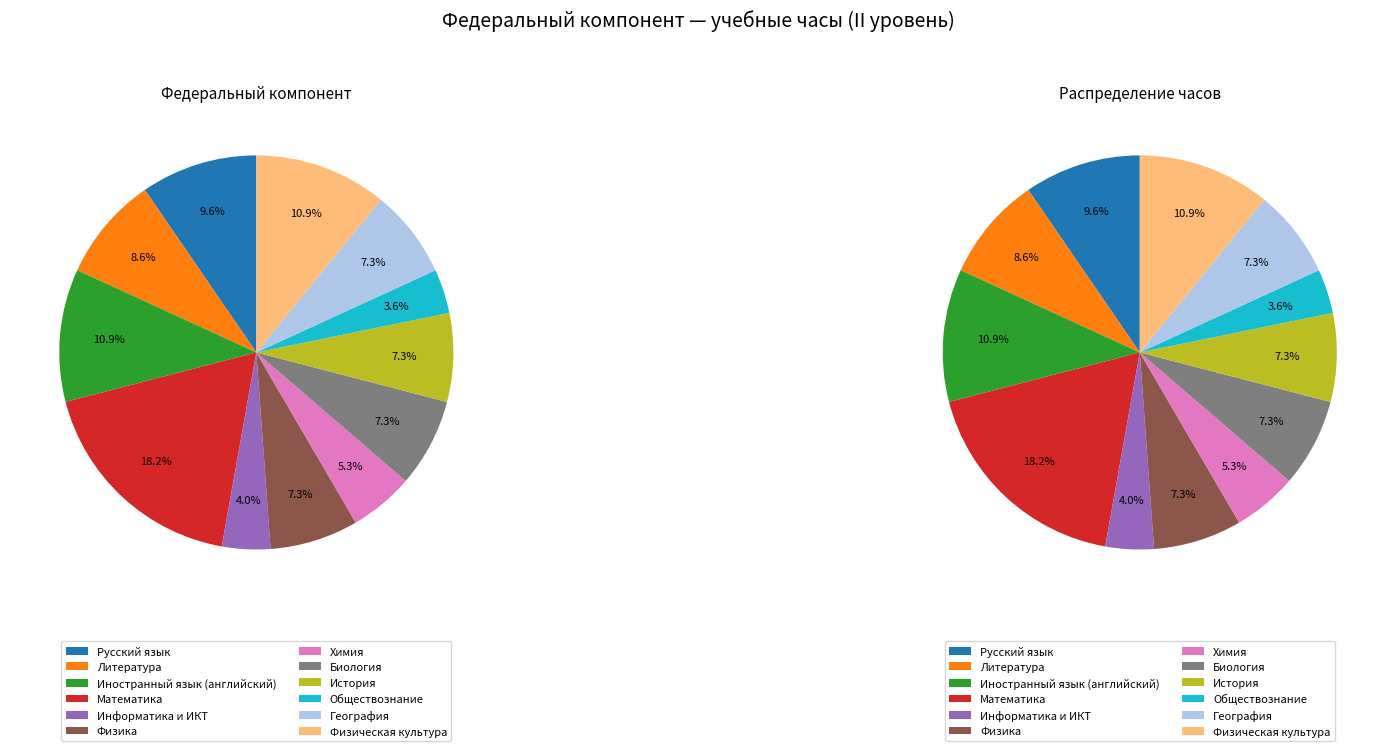

Is there any slice that represents more than half of the pie?

No